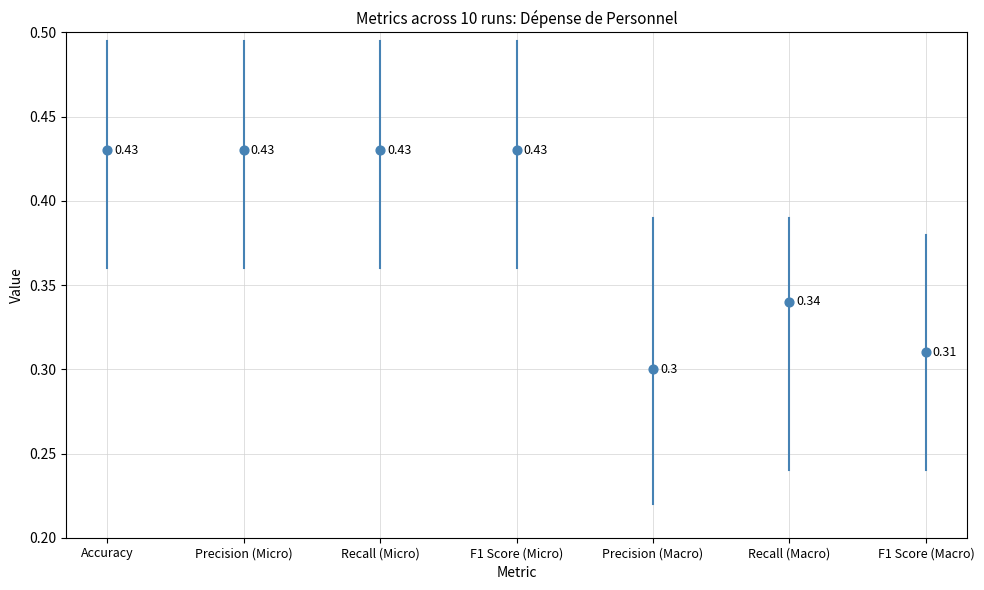

How many points are shown in the scatter plot?

7